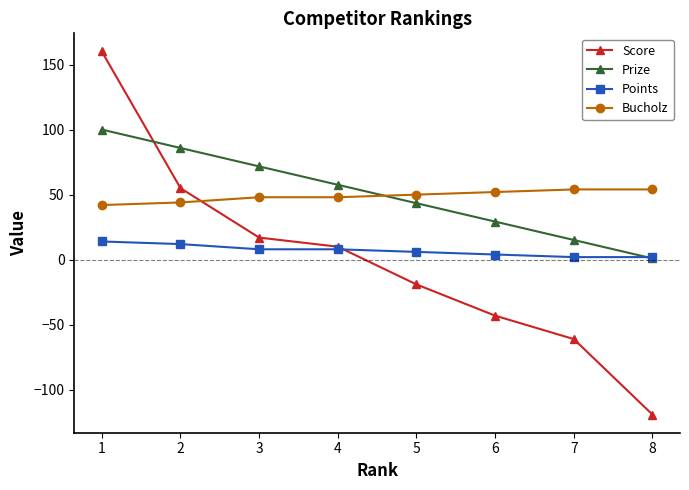

The value of Prize at 1 is 100.0. True or false?

True